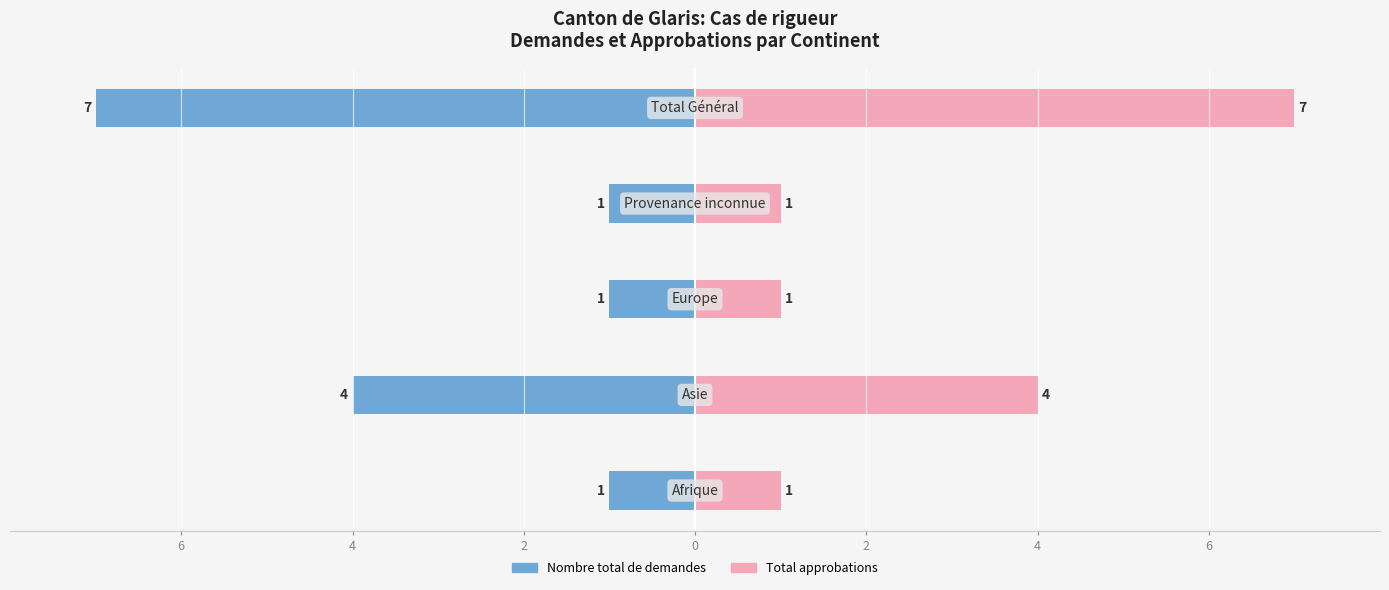

What are all the series names shown in the legend?

Nombre total de demandes, Total approbations